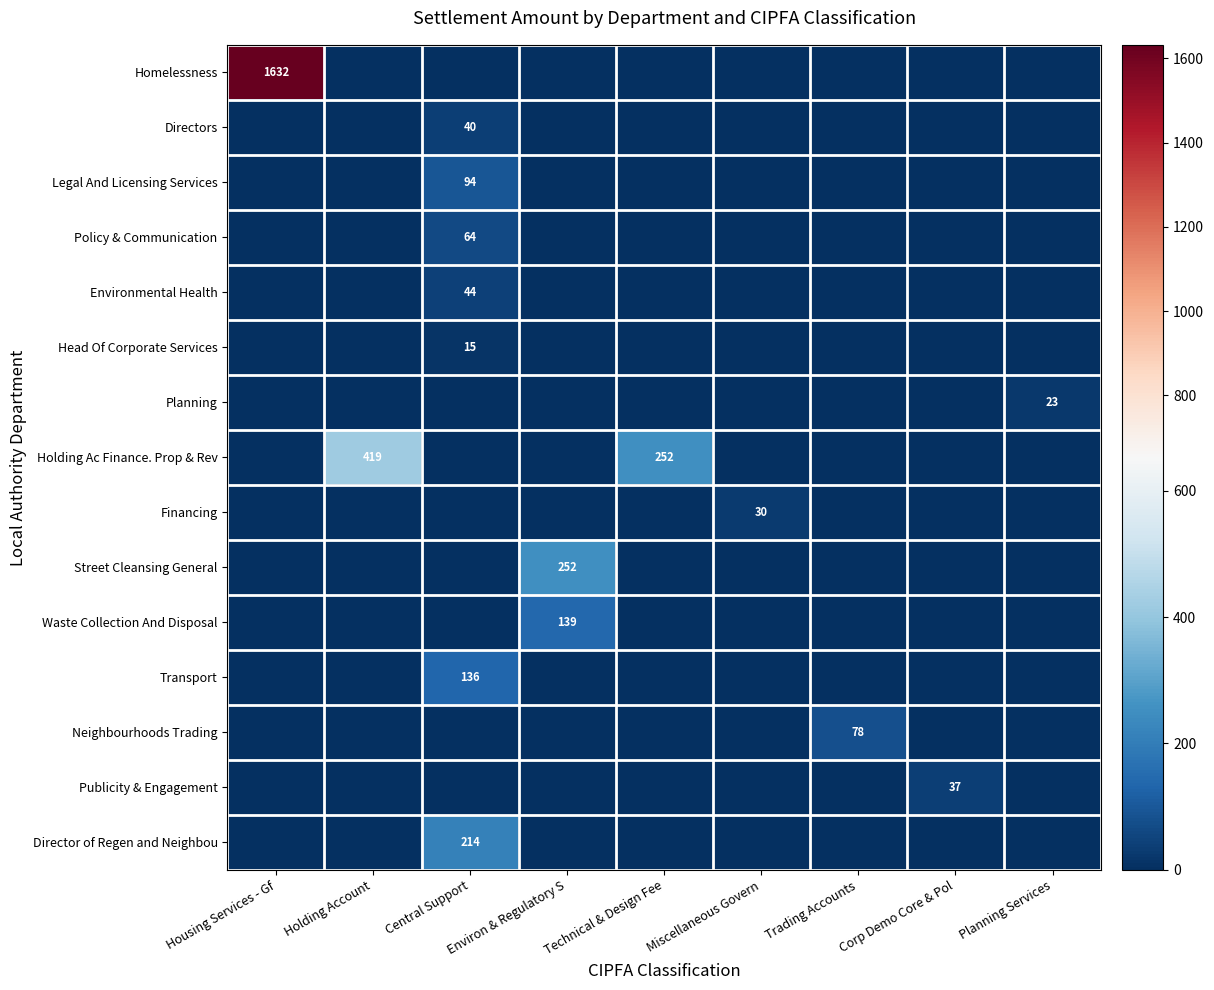

What is the spread (max minus min) of values at Trading Accounts?

77.9